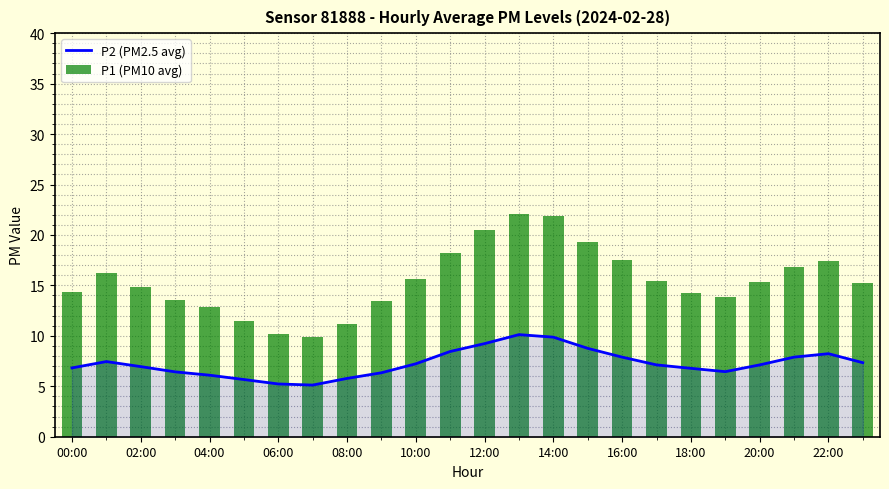

Is the value of P2 (PM2.5 avg) at 00:00 greater than the value of P1 (PM10 avg) at 00:00?

No